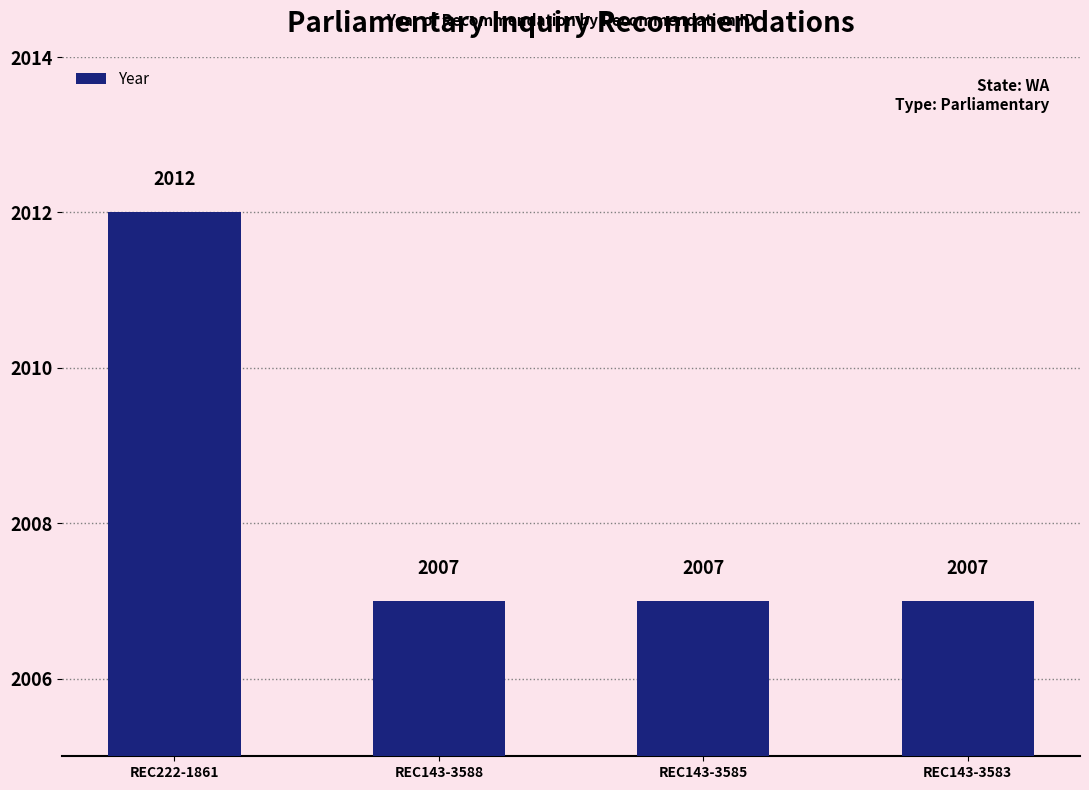

Count the values in the range 2007 to 2012.

4